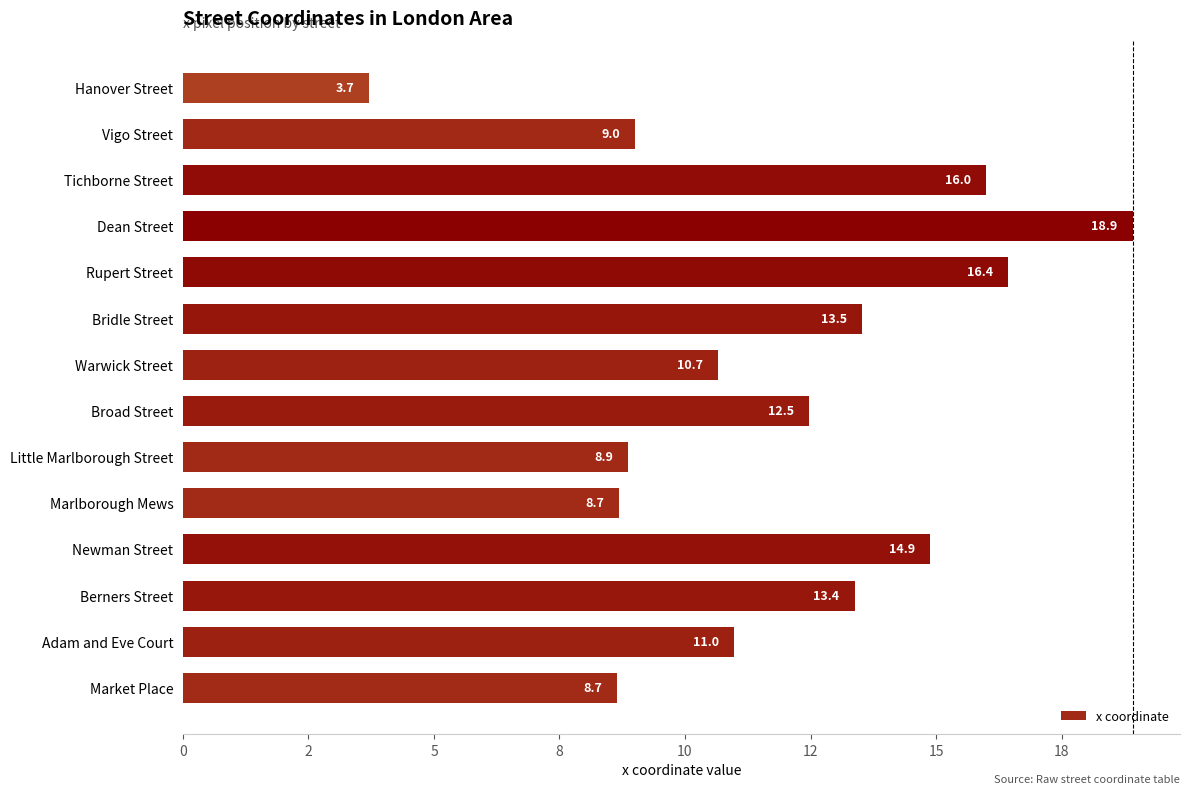

Does the chart contain stacked bars?

No